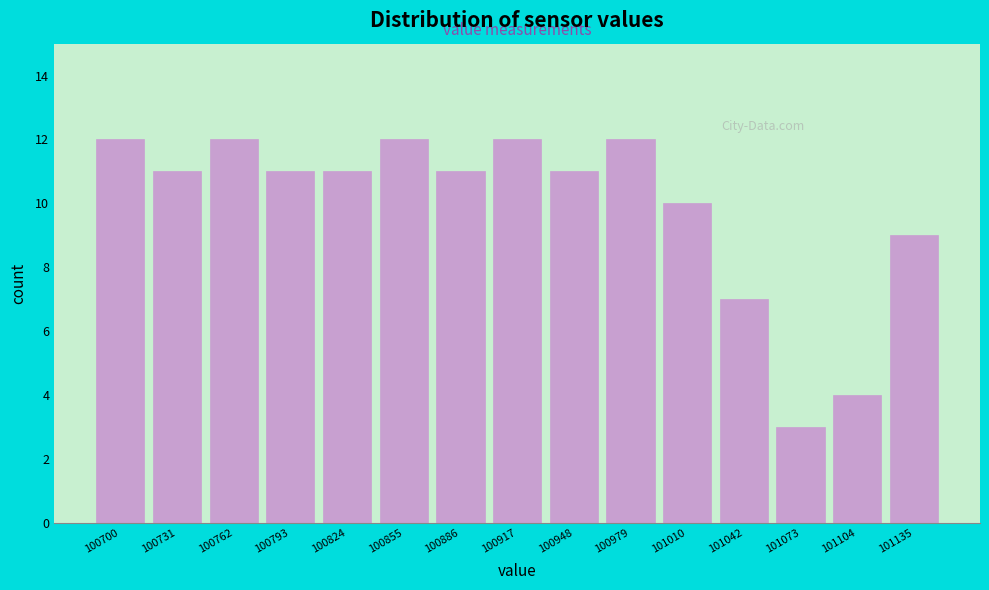

Reading right to left, what are all the values shown in this chart?

101135=9	101104=4	101073=3	101042=7	101010=10	100979=12	100948=11	100917=12	100886=11	100855=12	100824=11	100793=11	100762=12	100731=11	100700=12